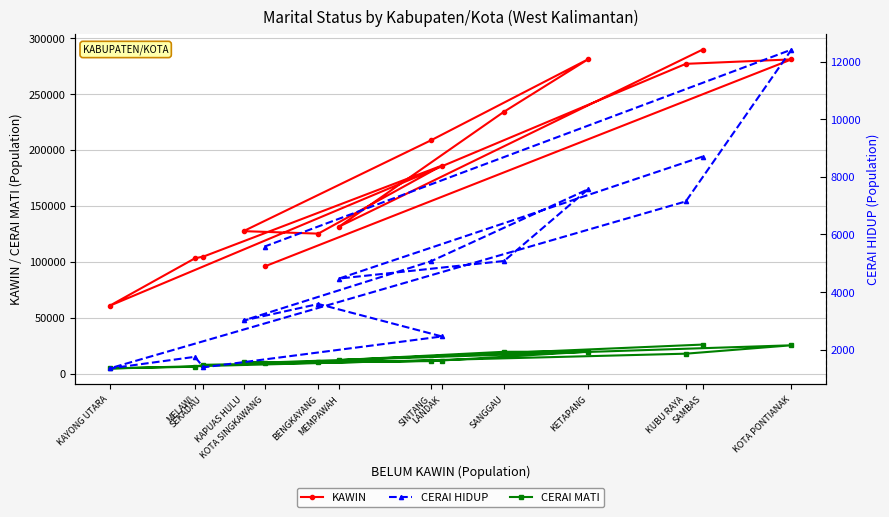

True or false: CERAI HIDUP and CERAI MATI cross at least once.

False